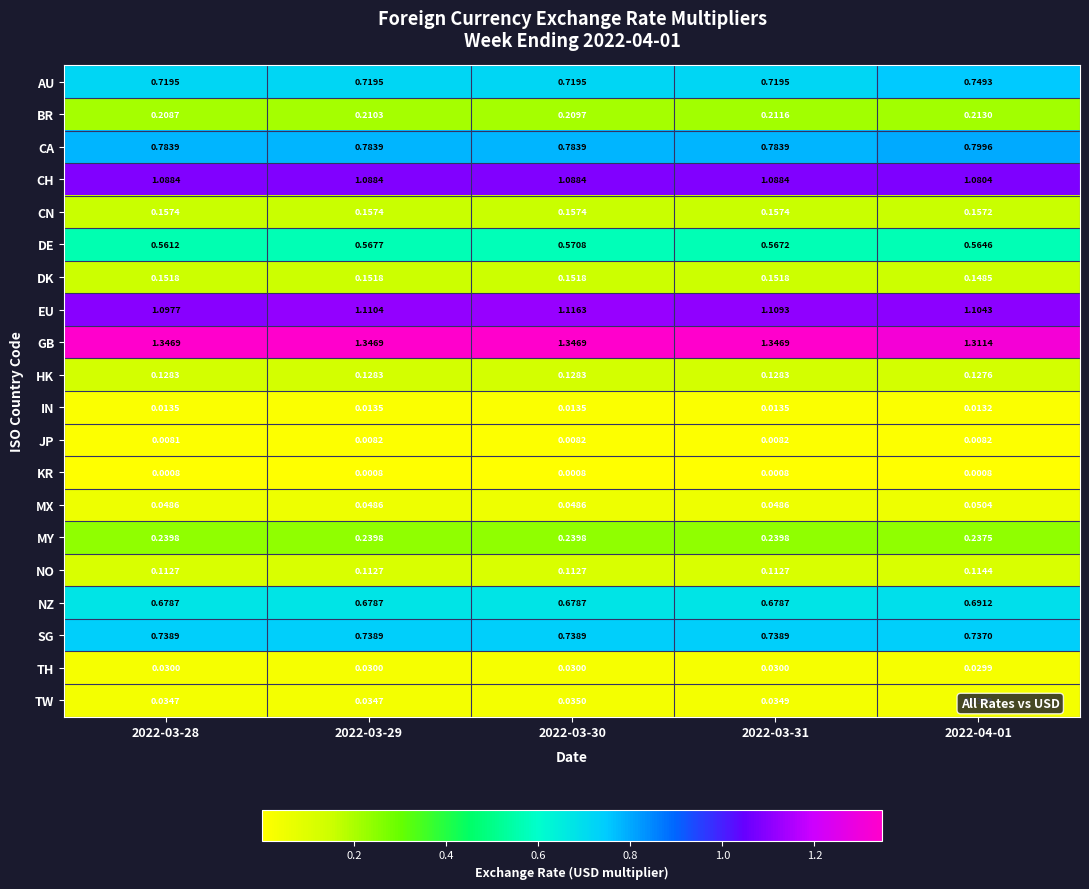

Rank the series at 2022-03-29 from lowest to highest value.

KR, JP, IN, TH, TW, MX, NO, HK, DK, CN, BR, MY, DE, NZ, AU, SG, CA, CH, EU, GB